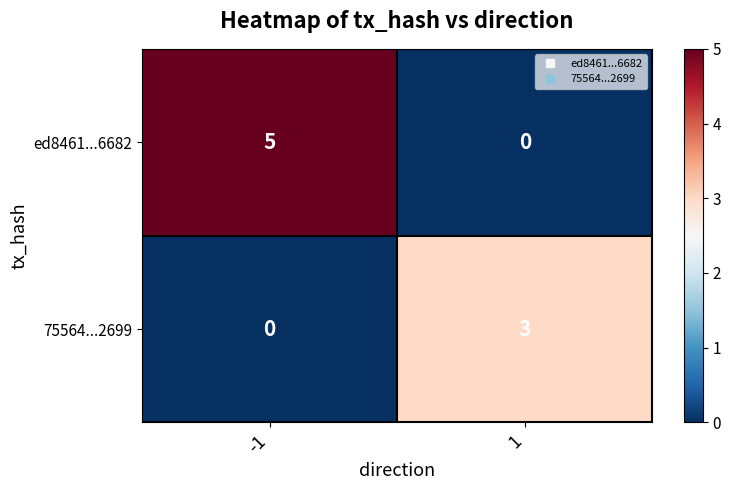

How many values in the ed8461...6682 series are below 5?

1